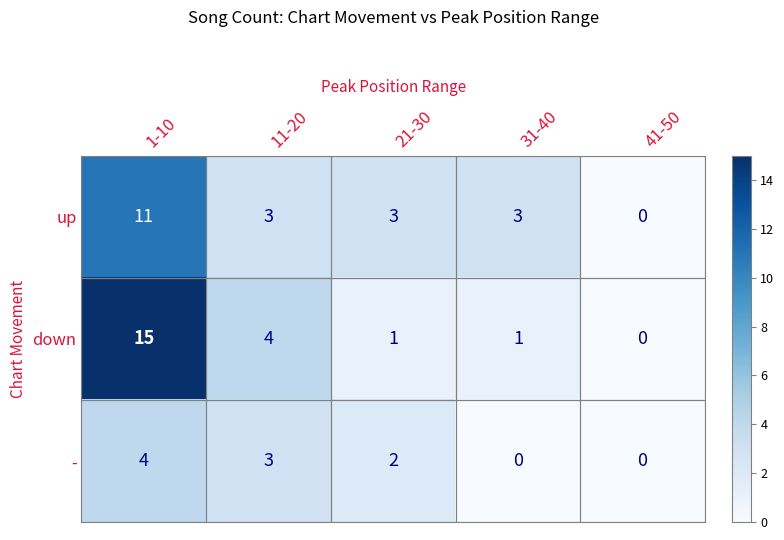

At 21-30, list the series in order from largest to smallest.

up, -, down